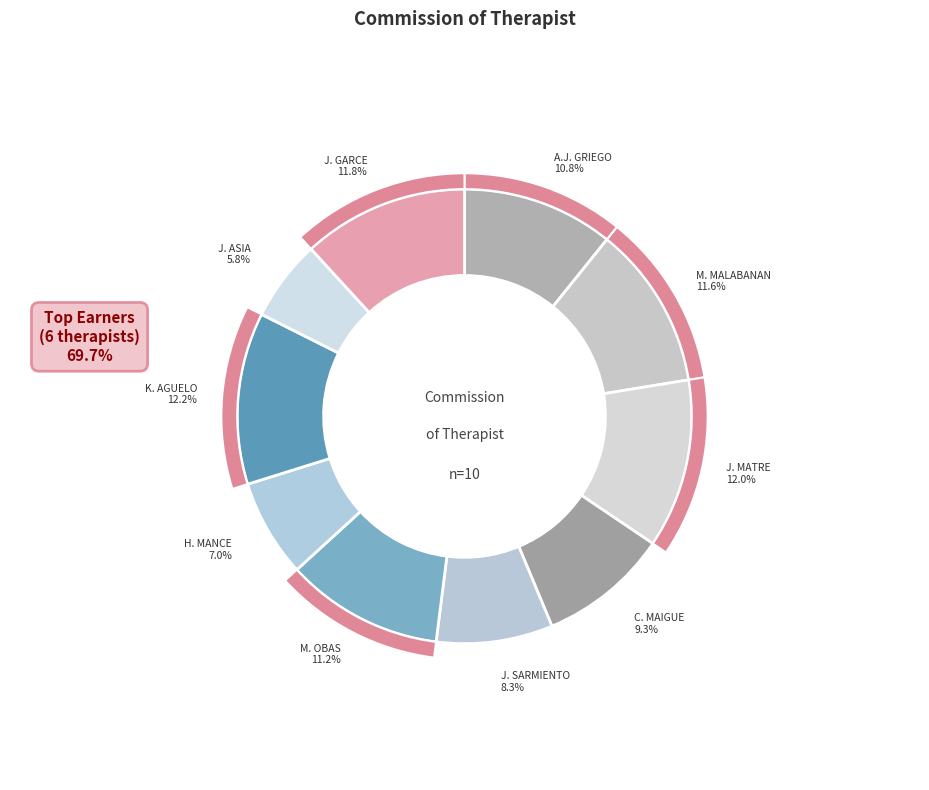

To the nearest percent, what is the difference between the HANNAH MANCE and JEREMY ASIA slice percentages?

1%